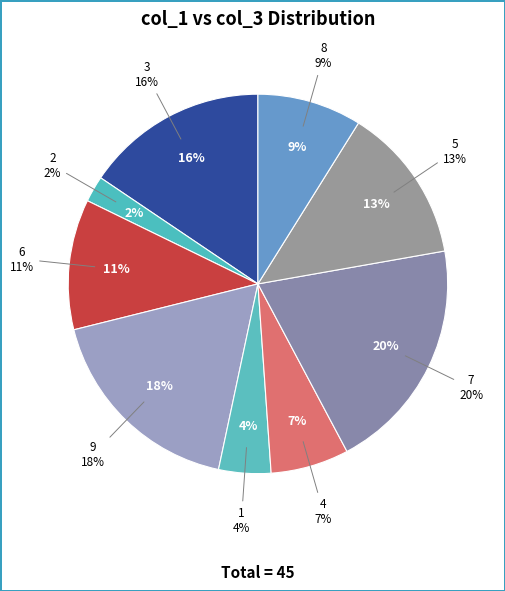

To the nearest percent, what percentage of the pie is 3?

16%